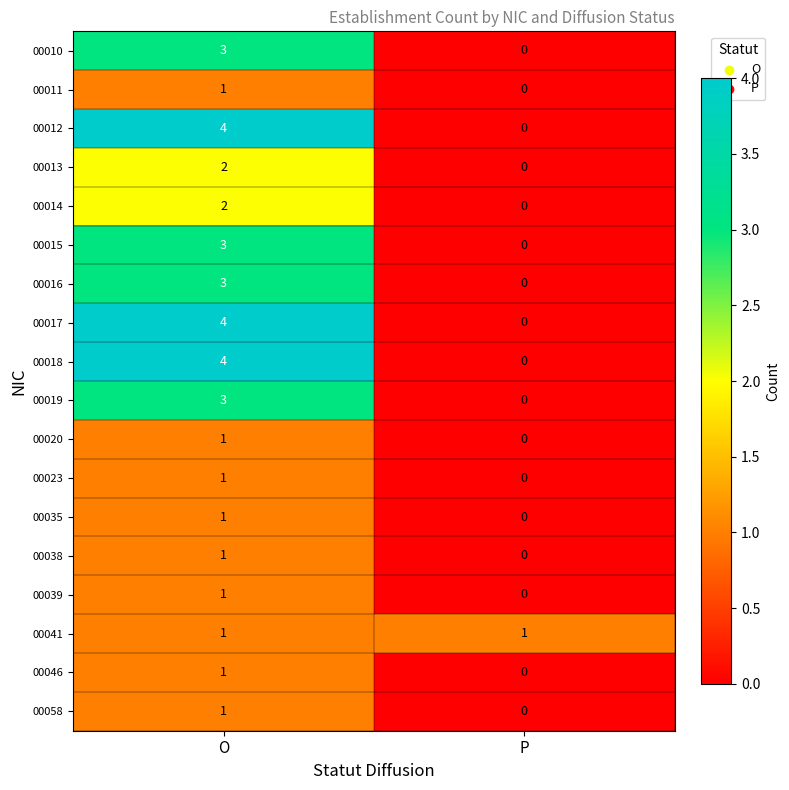

The value of 00023 at O is 1. True or false?

True